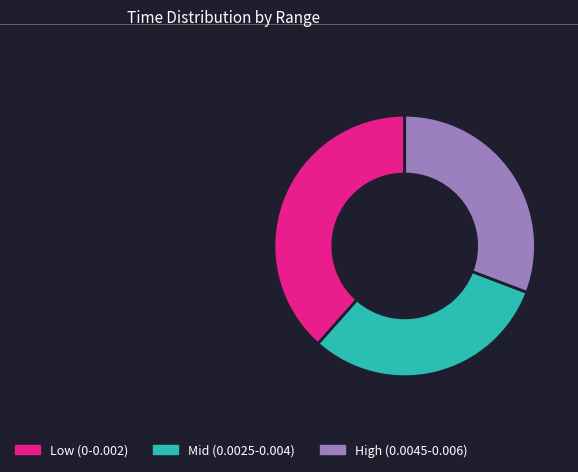

Which category has the biggest portion of the pie?

Low (0-0.002)